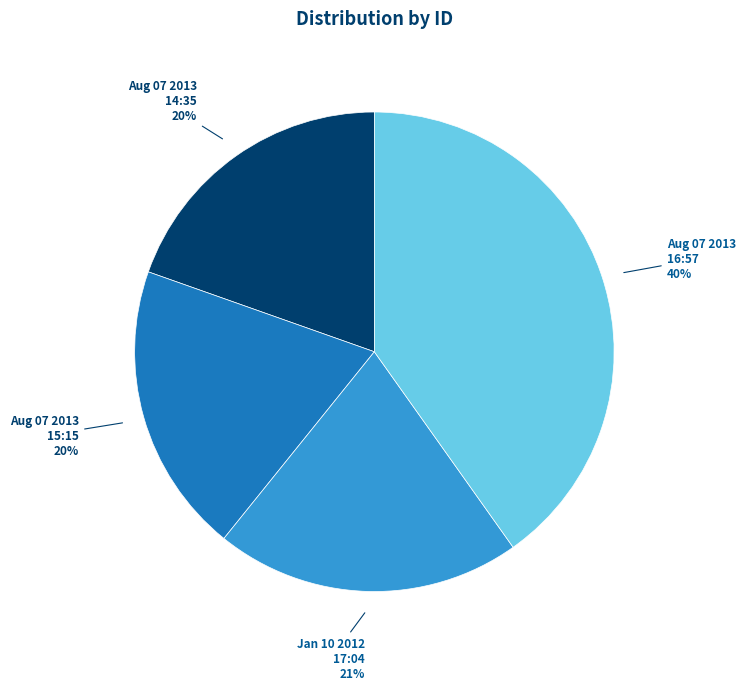

Does any single category account for the majority?

No